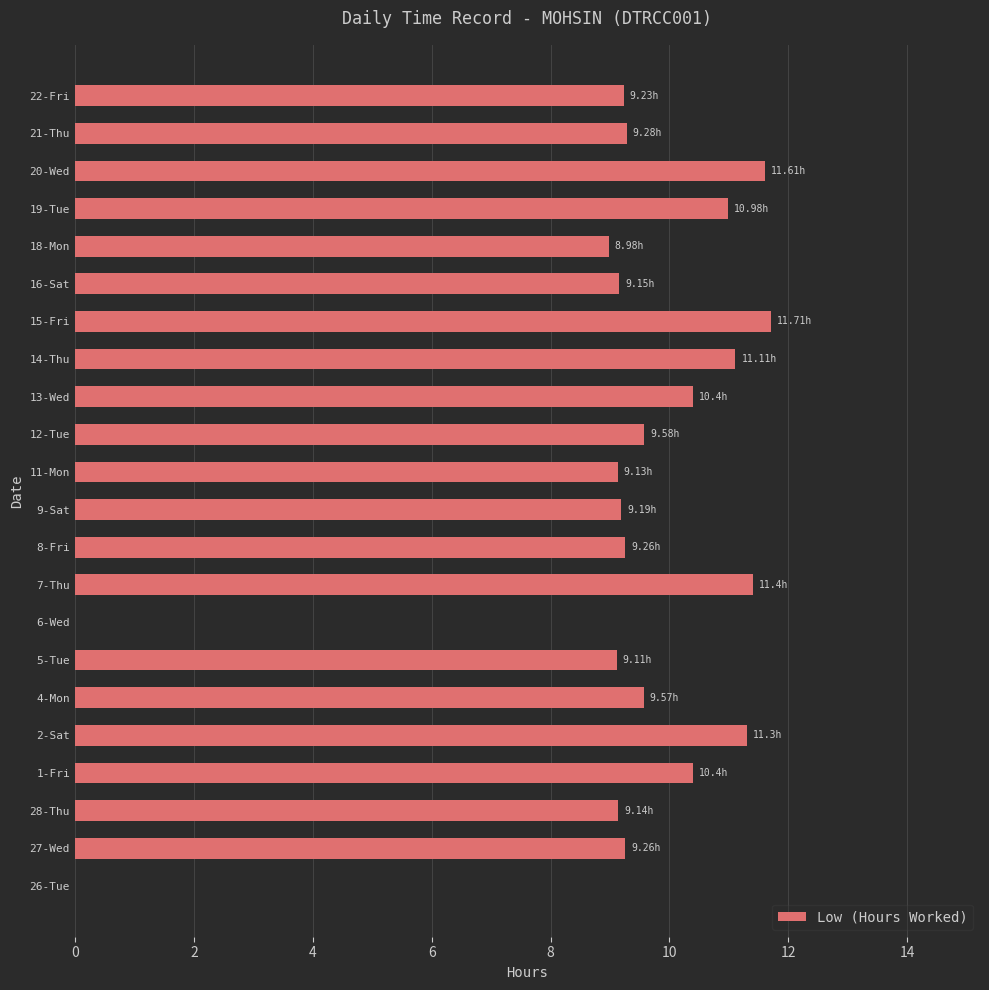

What is the sum of the values at 26-Tue and 28-Thu?

9.1